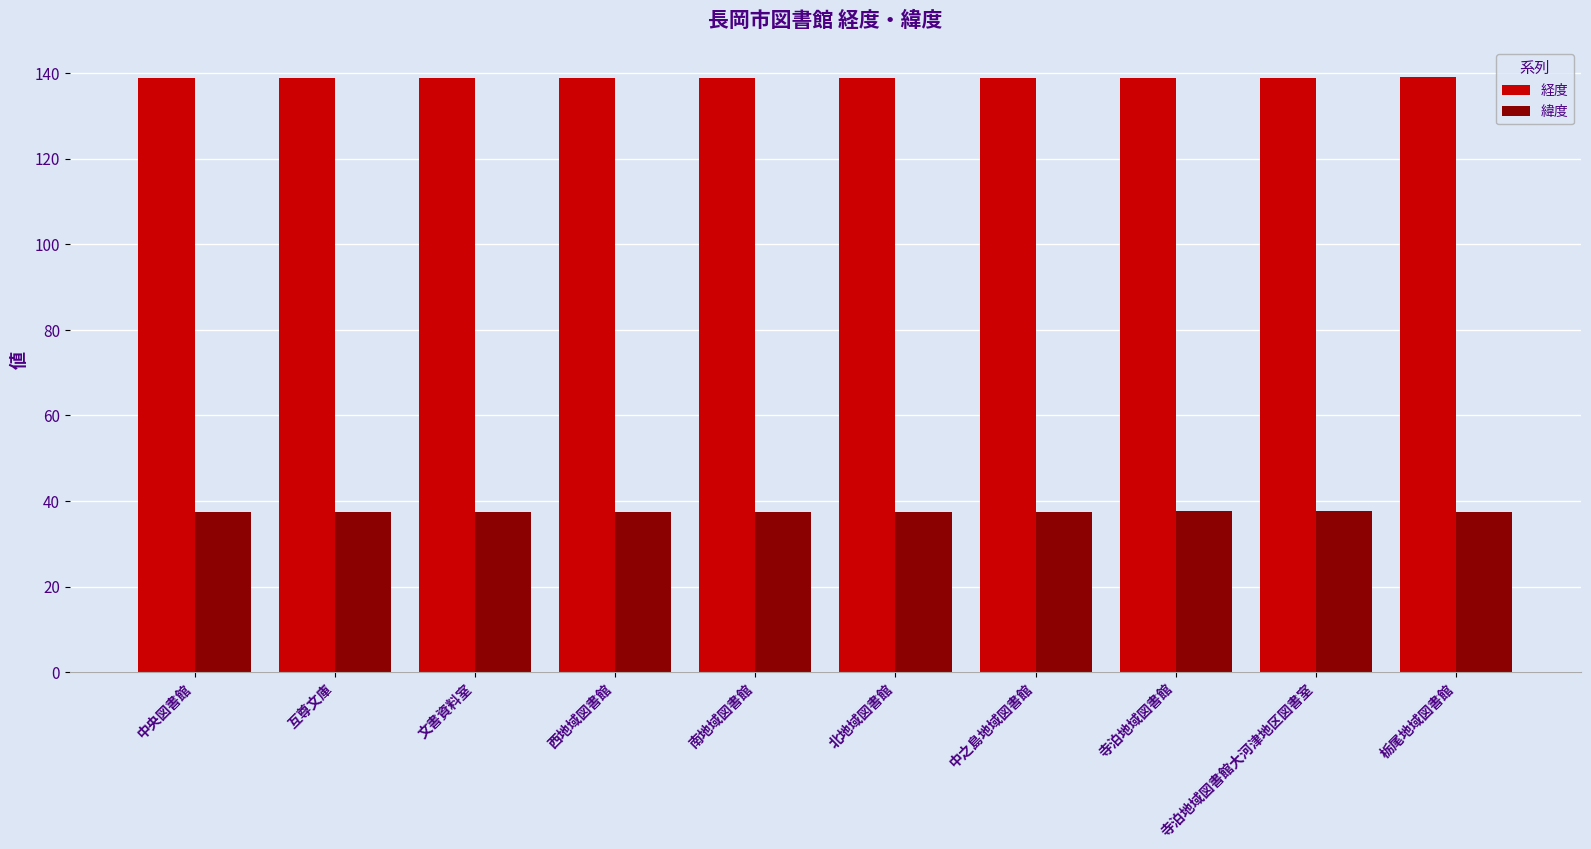

Does the chart contain stacked bars?

No